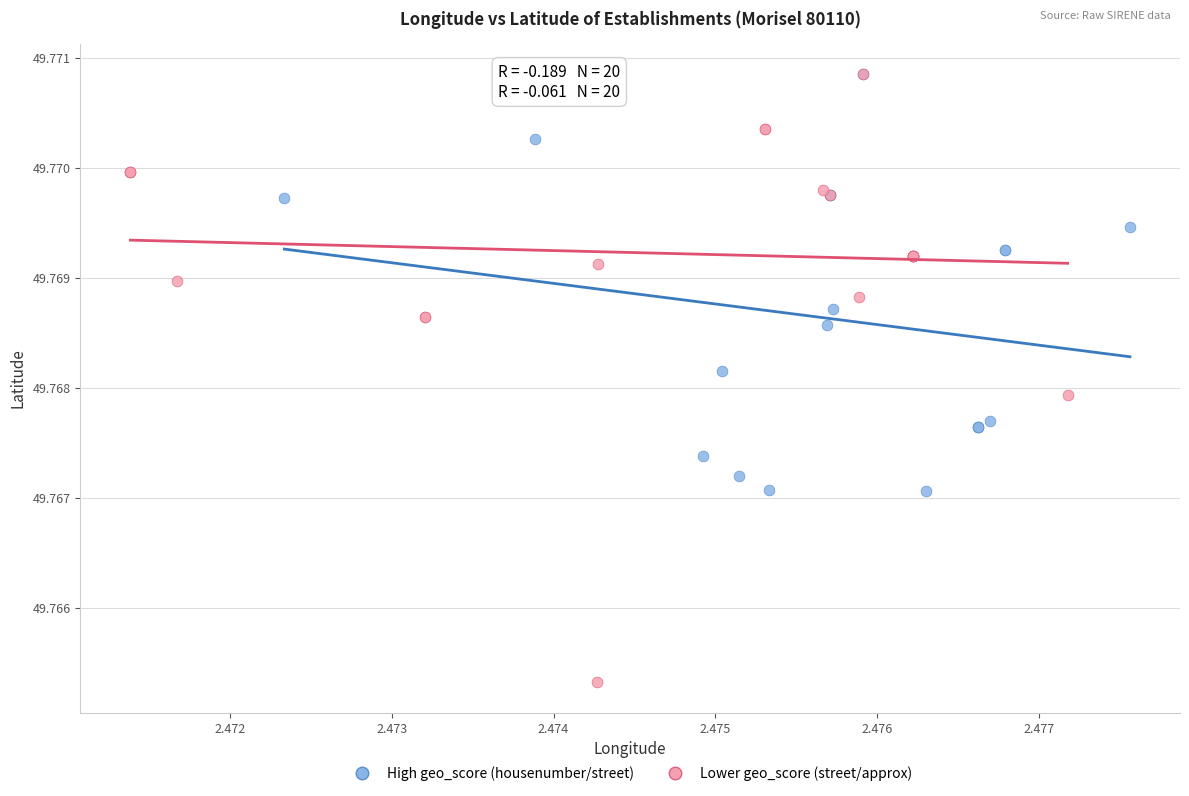

What are all the series names shown in the legend?

High geo_score (housenumber/street), Lower geo_score (street/approx)